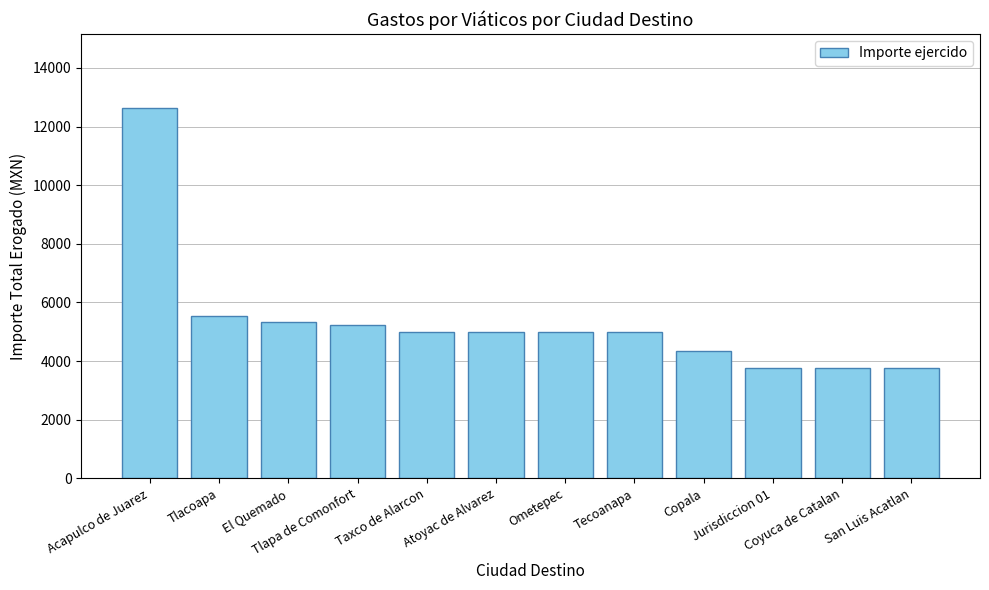

What value does the data have at Copala, to the nearest 100?

4400